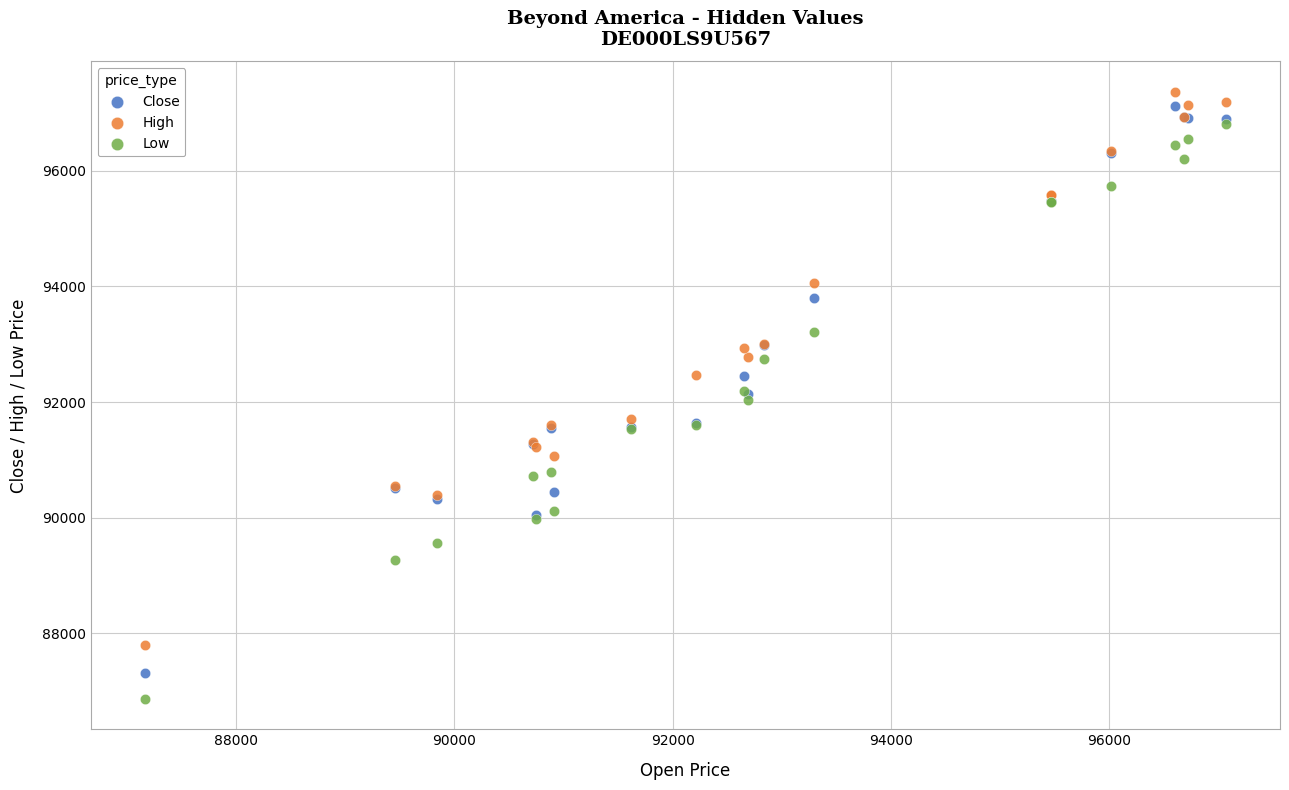

Which series reaches the minimum Y coordinate?

Low